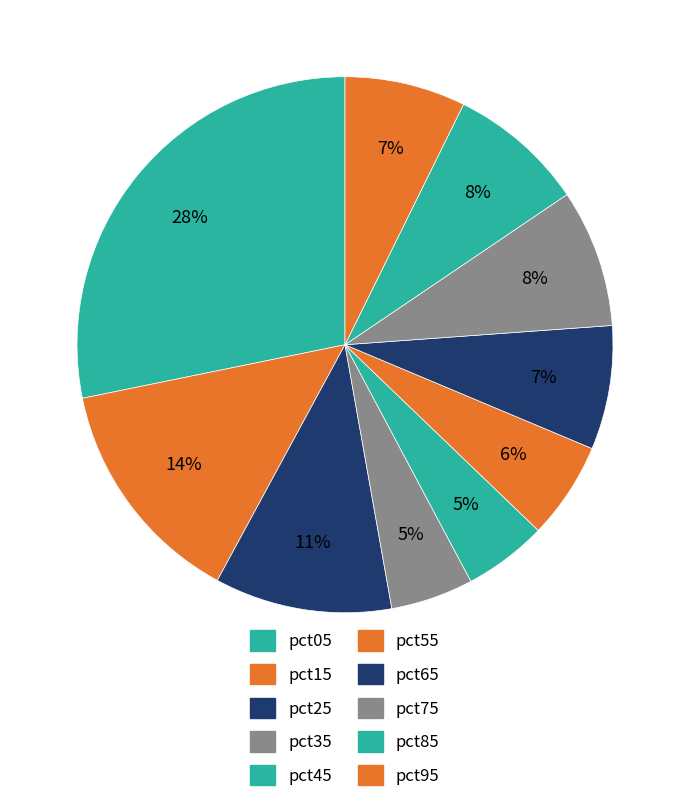

What is the change in value from pct25 to pct85?

-0.1